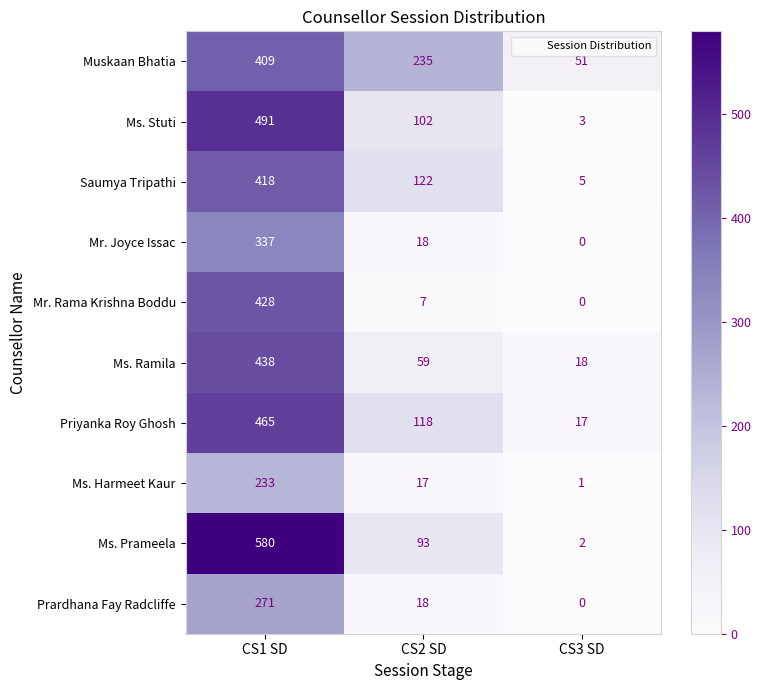

Which series has the widest spread of values?

Ms. Prameela